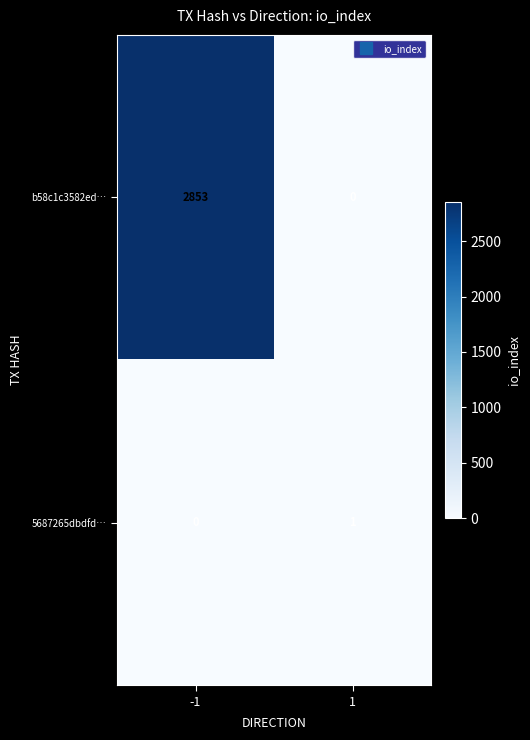

Is it true that b58c1c3582ed… equals 0 at 1?

True